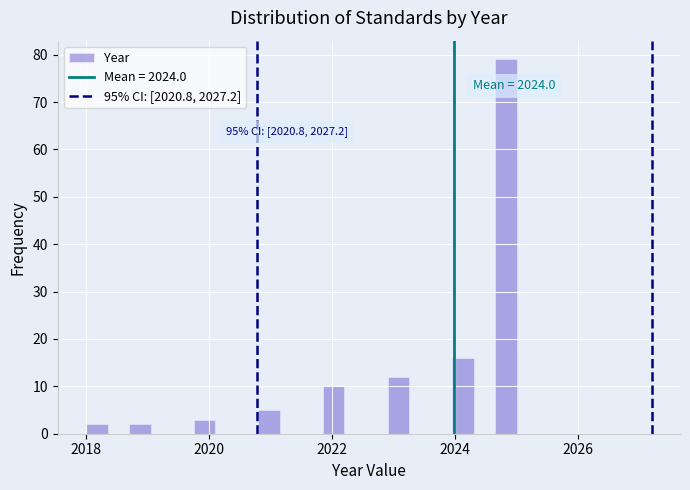

Read against the x-axis, roughly where is the centre of the tallest bar?

2024.8